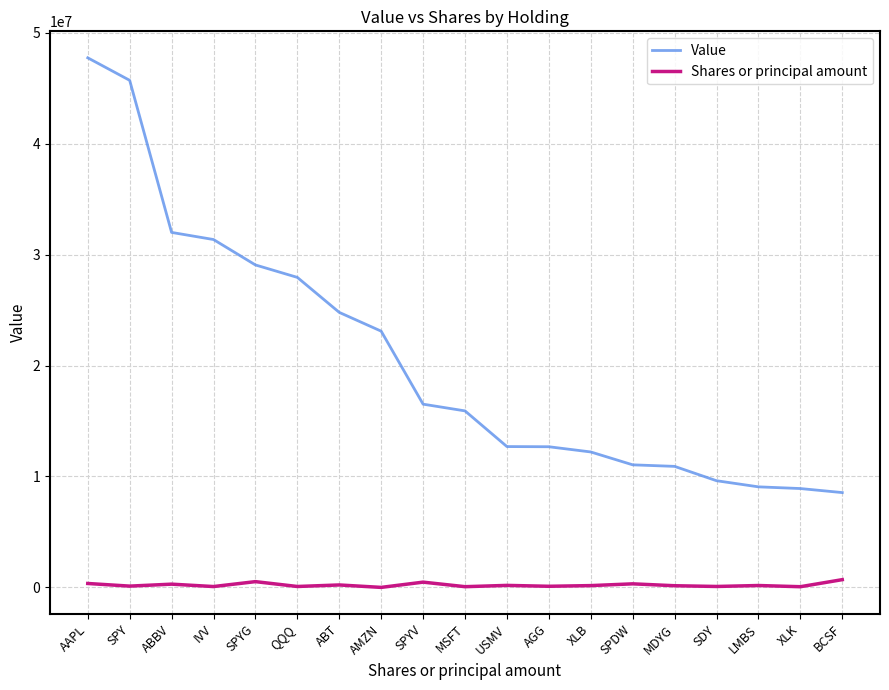

Where does the Shares or principal amount series first go above 168677?

AAPL